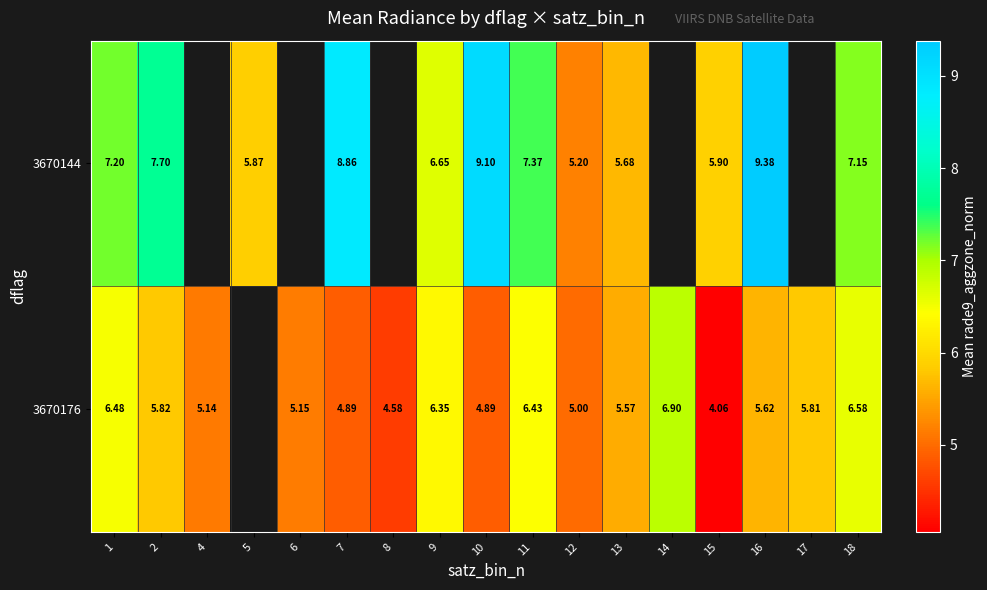

Is the value of 3670176 at 17 greater than the value of 3670144 at 16?

No